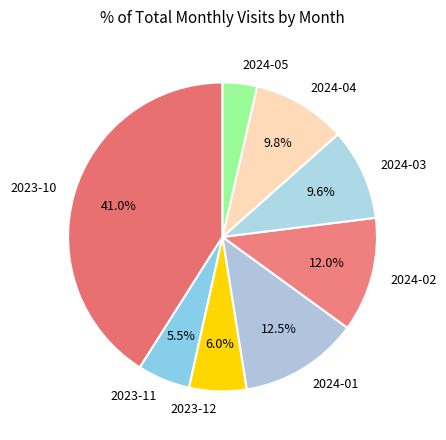

Which category has the smallest portion of the pie?

2024-05